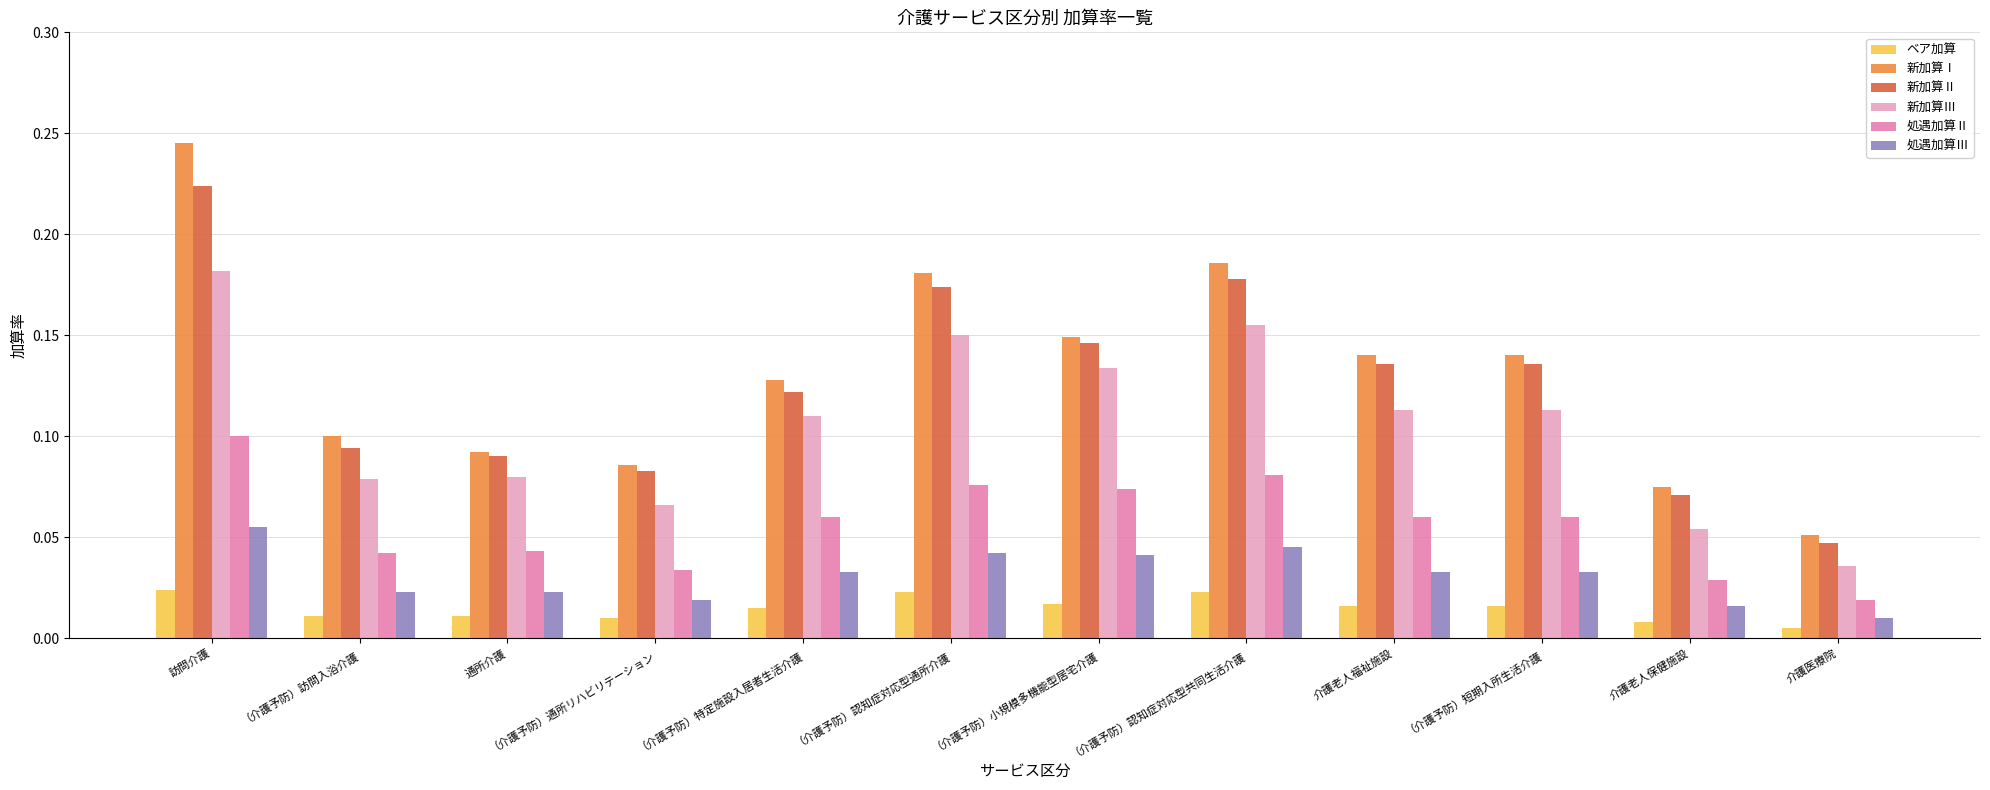

What is the label of the 6th bar from the right?

（介護予防）小規模多機能型居宅介護